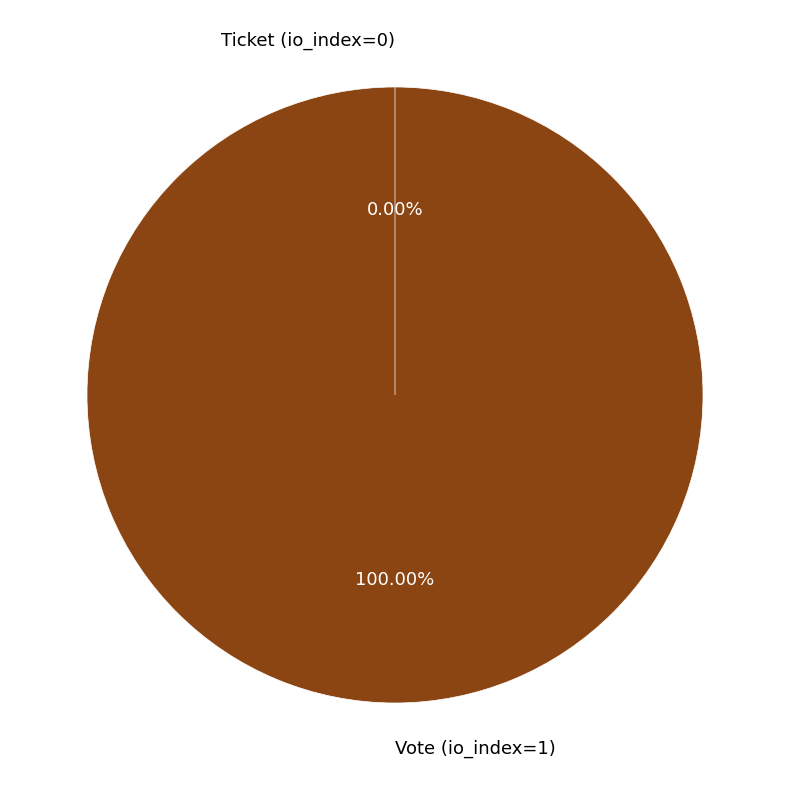

What is the change in value from Vote (io_index=1) to Ticket (io_index=0)?

-1